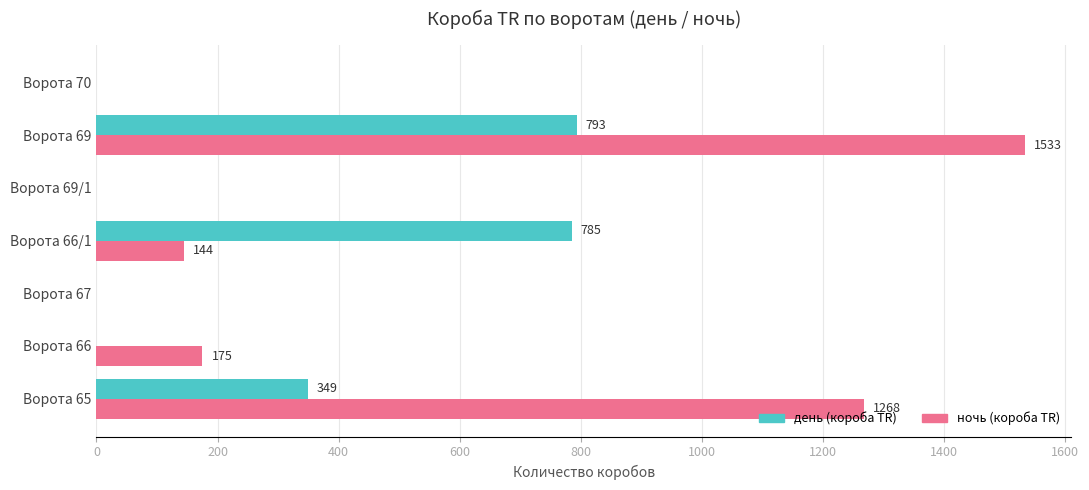

Which series changed the most between Ворота 66/1 and Ворота 70?

день (короба TR)